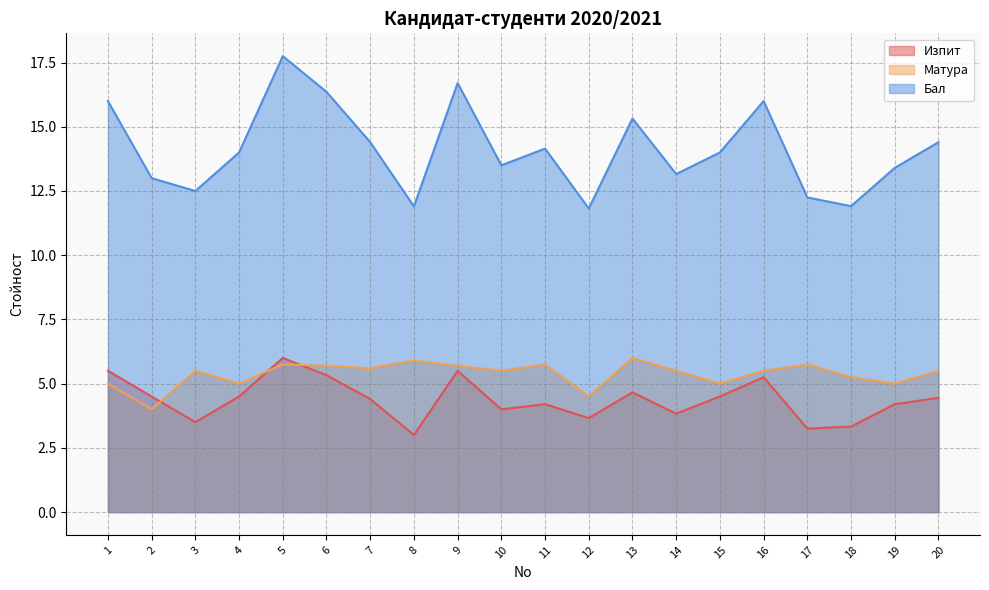

What is the total value across all series at 5?

29.5